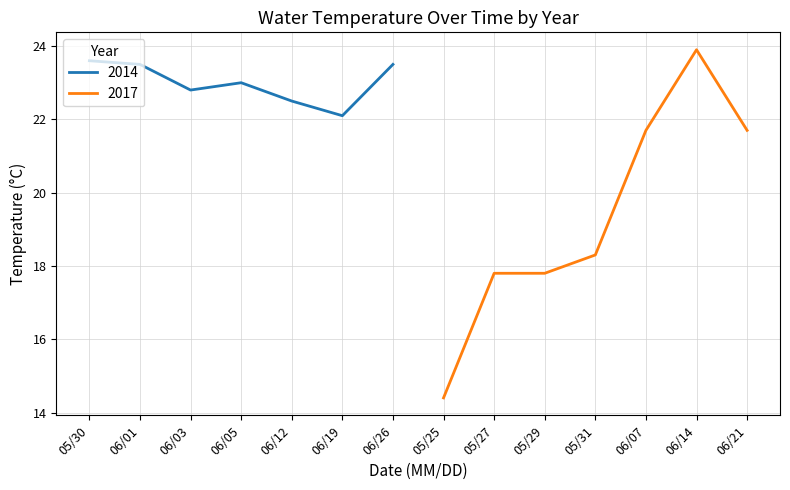

Which series ends up on top after the final intersection of 2017 and 2014?

2014